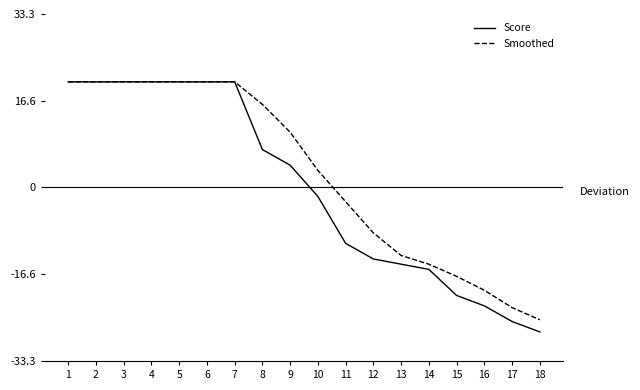

True or false: Score and Smoothed cross at least once.

False